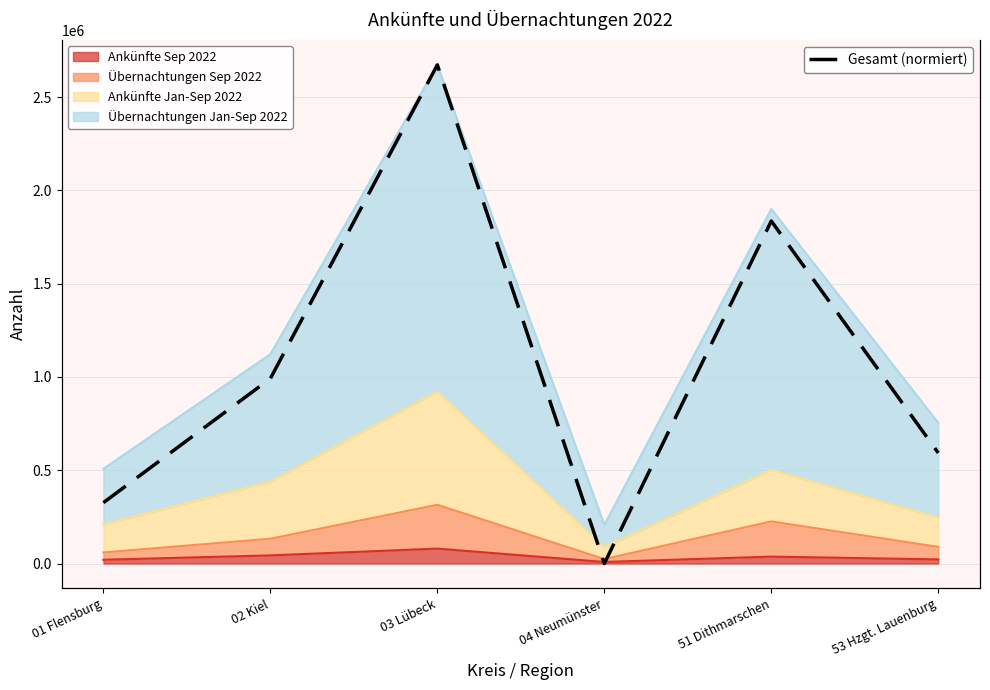

How many values are below 1122345?

3